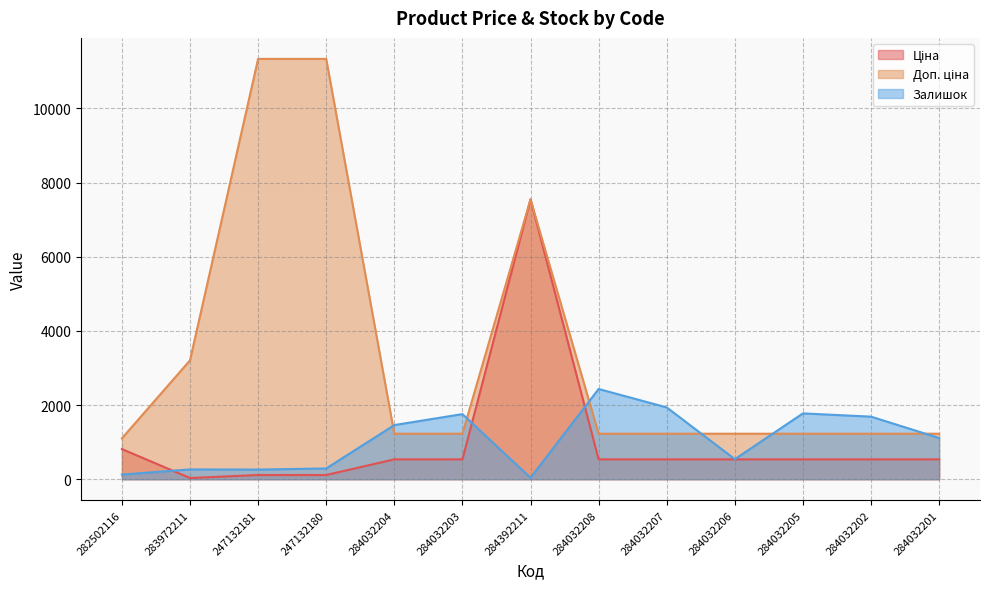

What is the highest value of the Доп. ціна series?

11334.0